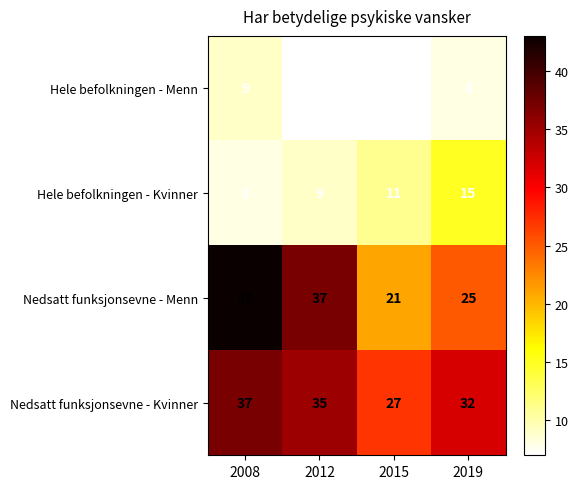

What is the difference between the second highest and minimum values in the Nedsatt funksjonsevne - Menn series?

16